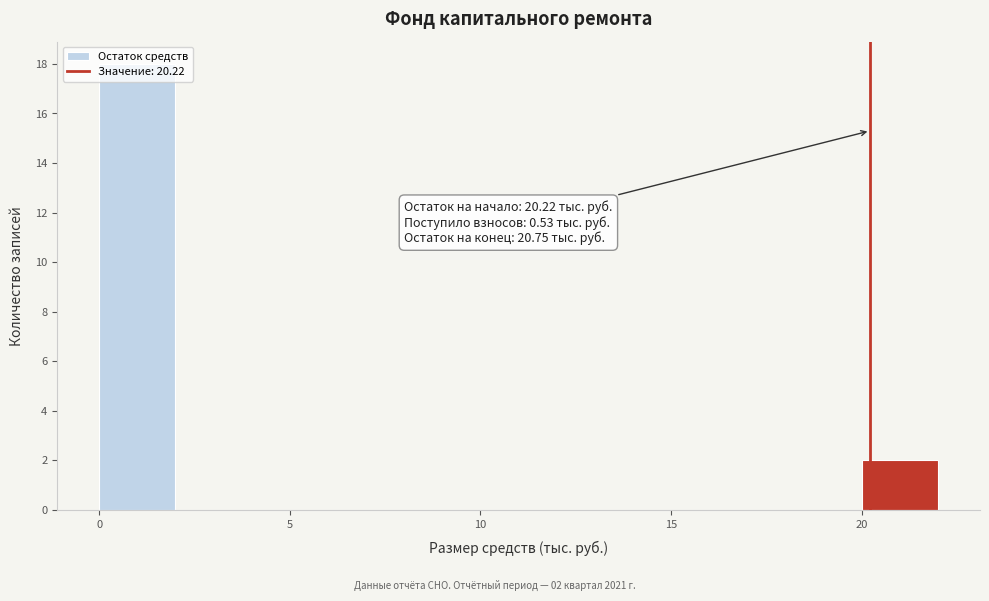

Which range on the x-axis has the tallest bar?

0 to 2